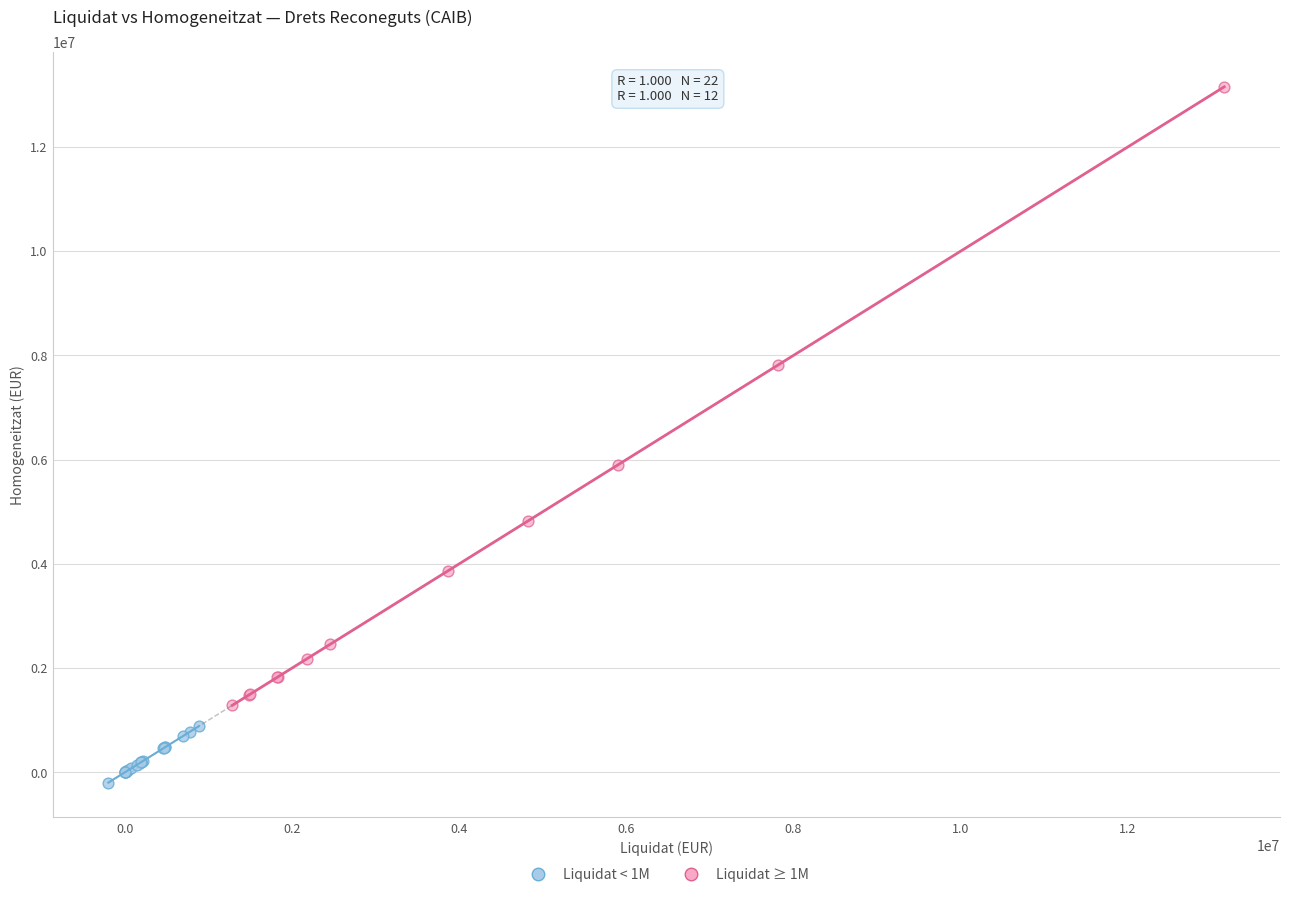

Which series reaches the maximum Y coordinate?

Liquidat ≥ 1M